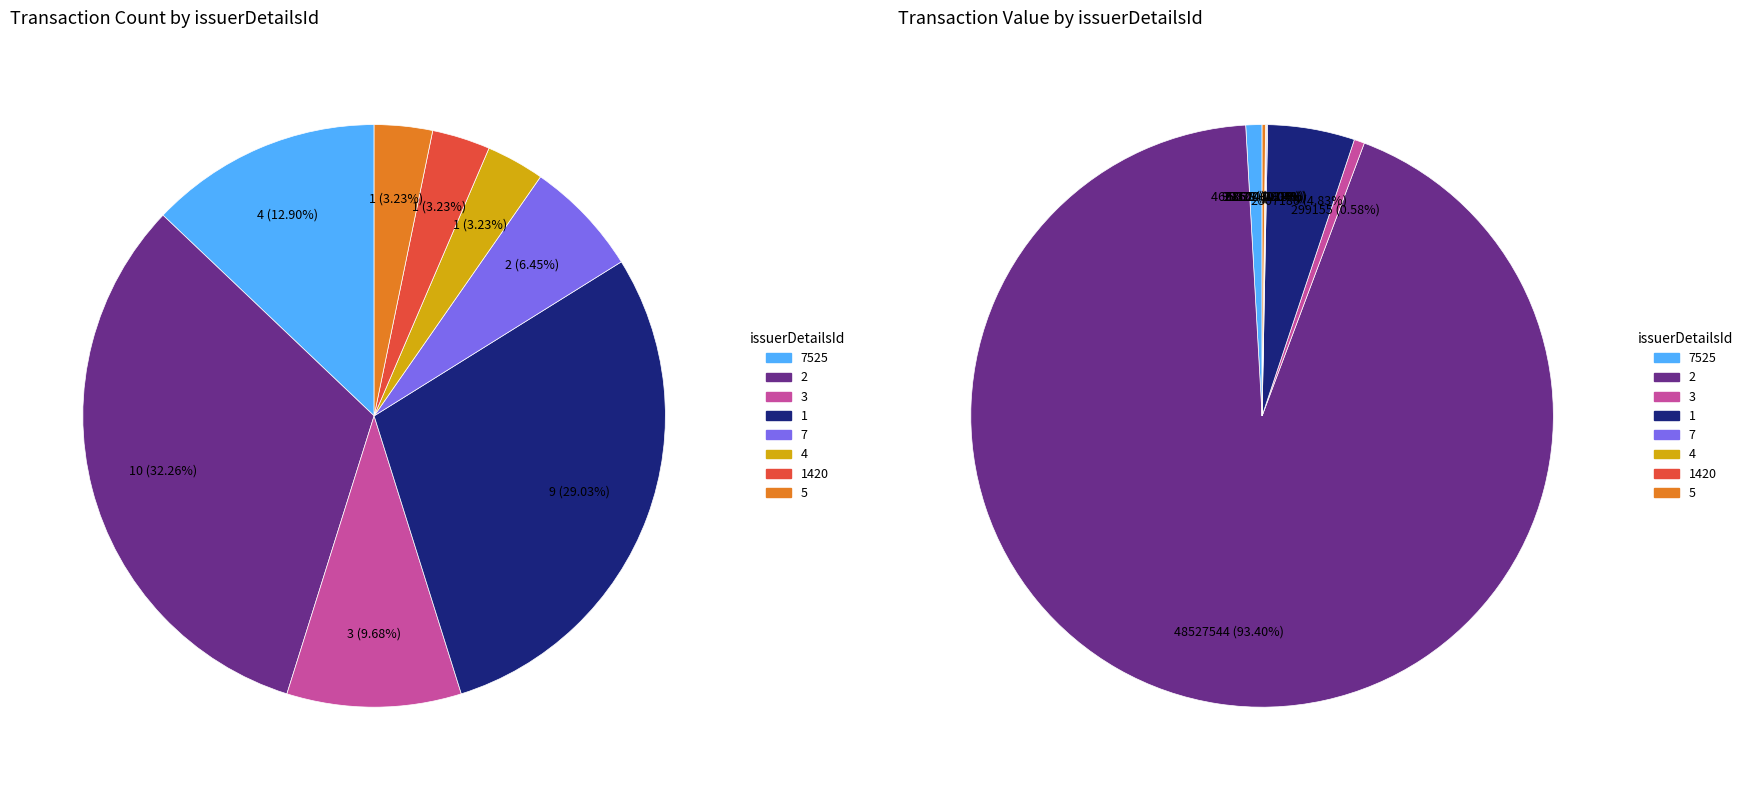

Is it true that 5 is 1% of the pie?

False